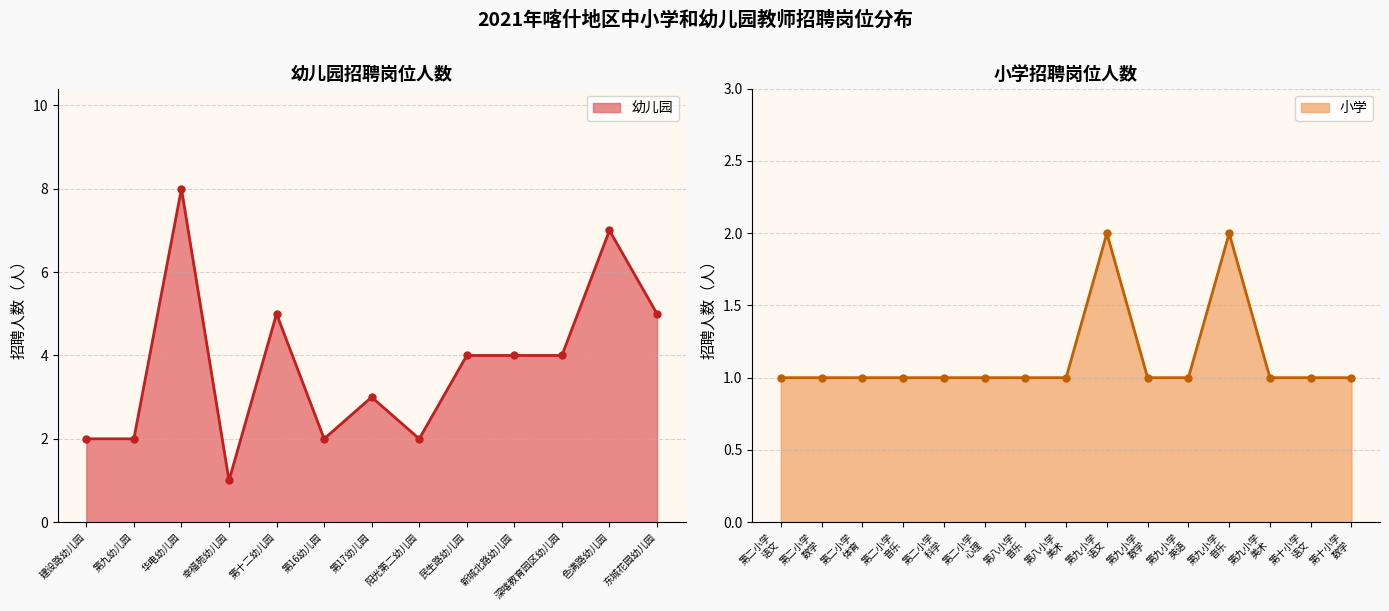

How many data points does each series have?

13